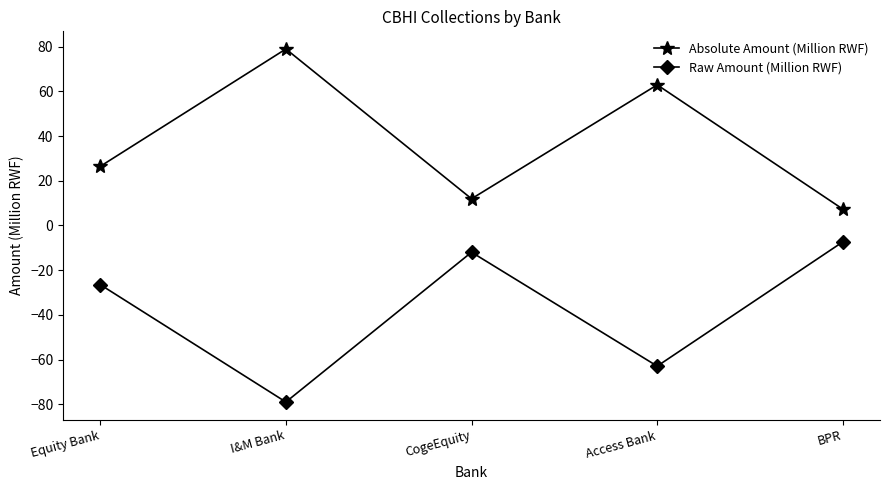

What is the label of the 4th point from the right?

I&M Bank